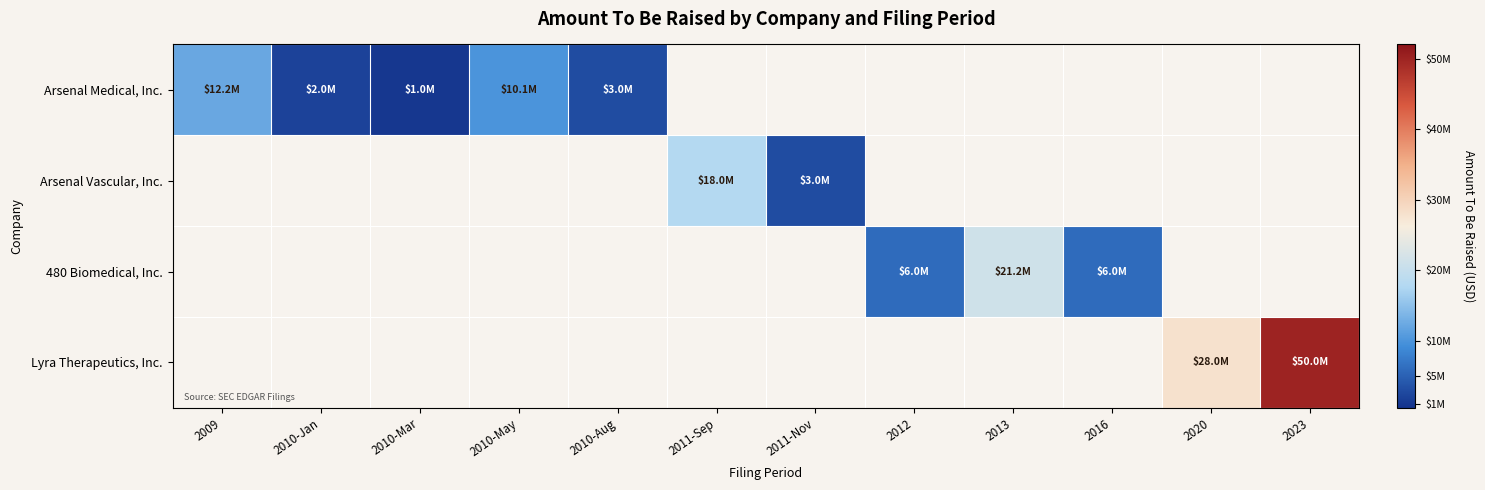

The value of Arsenal Vascular, Inc. at 2011-Nov is 1832729.8. True or false?

False